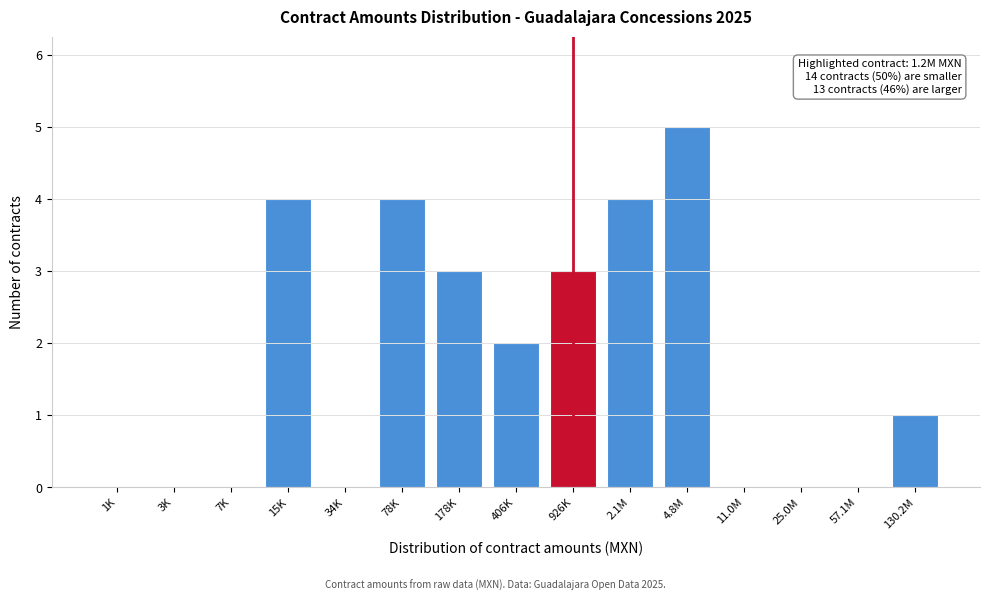

Reading right to left, what are all the values shown in this chart?

130.2M=1	57.1M=0	25.0M=0	11.0M=0	4.8M=5	2.1M=4	926K=3	406K=2	178K=3	78K=4	34K=0	15K=4	7K=0	3K=0	1K=0